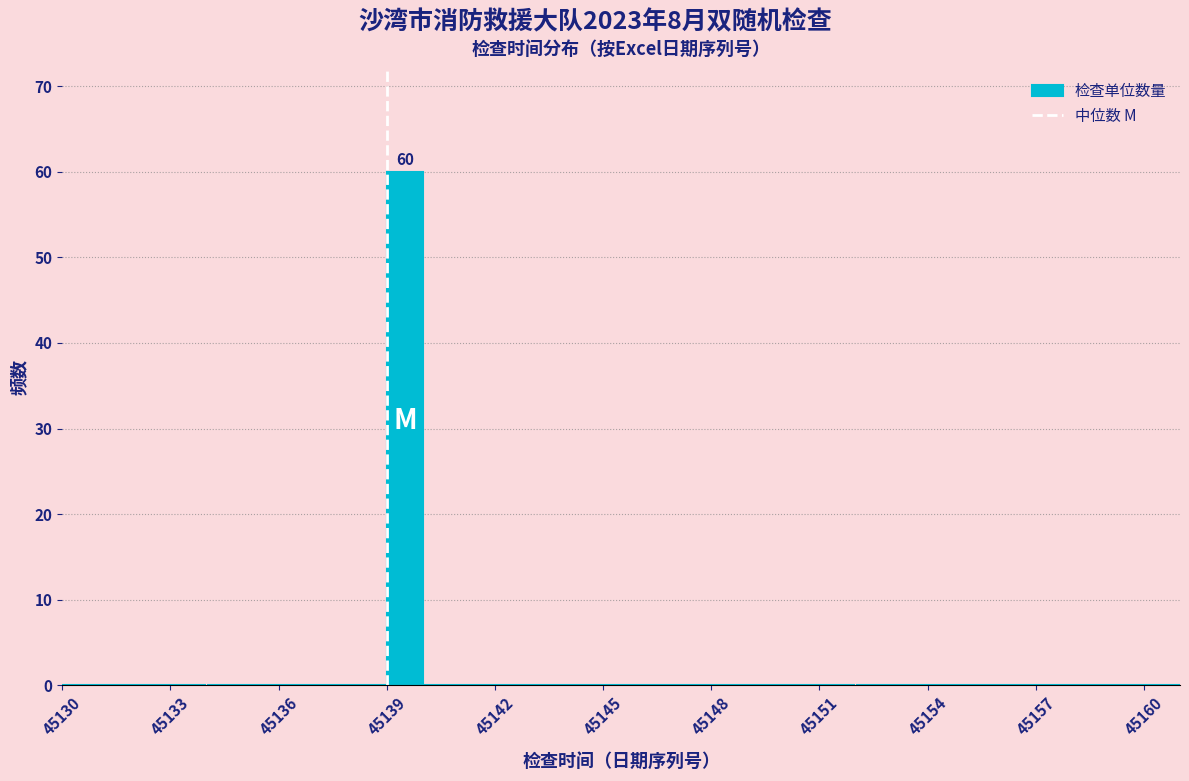

Around what value on the x-axis is the tallest bar? Give the approximate position of its centre, as read against the axis.

45139.5